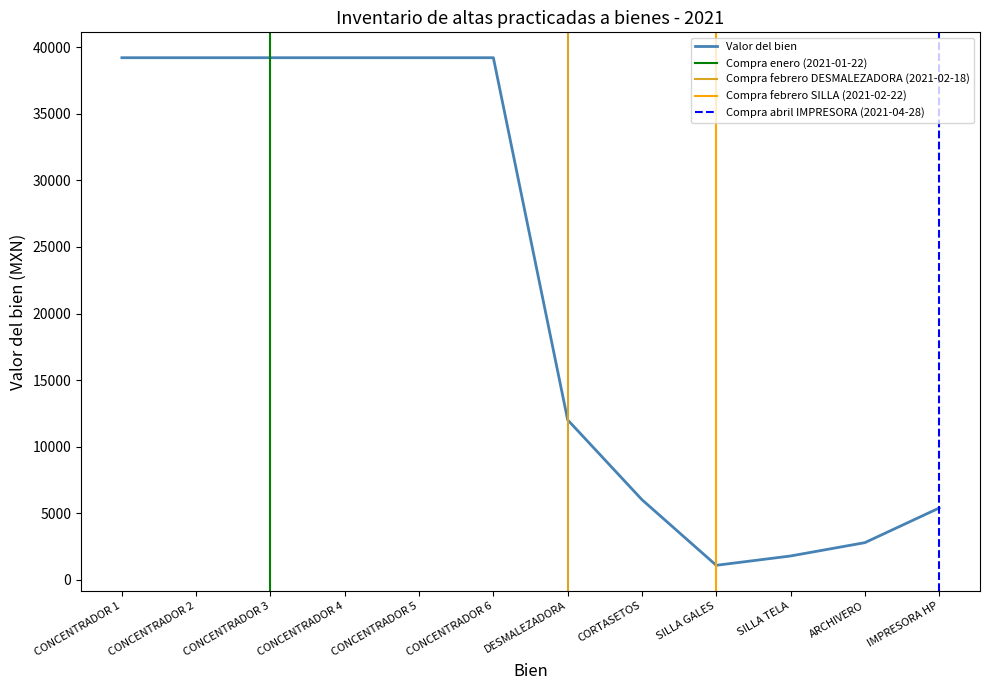

Which category has the highest value across all series?

CONCENTRADOR 1